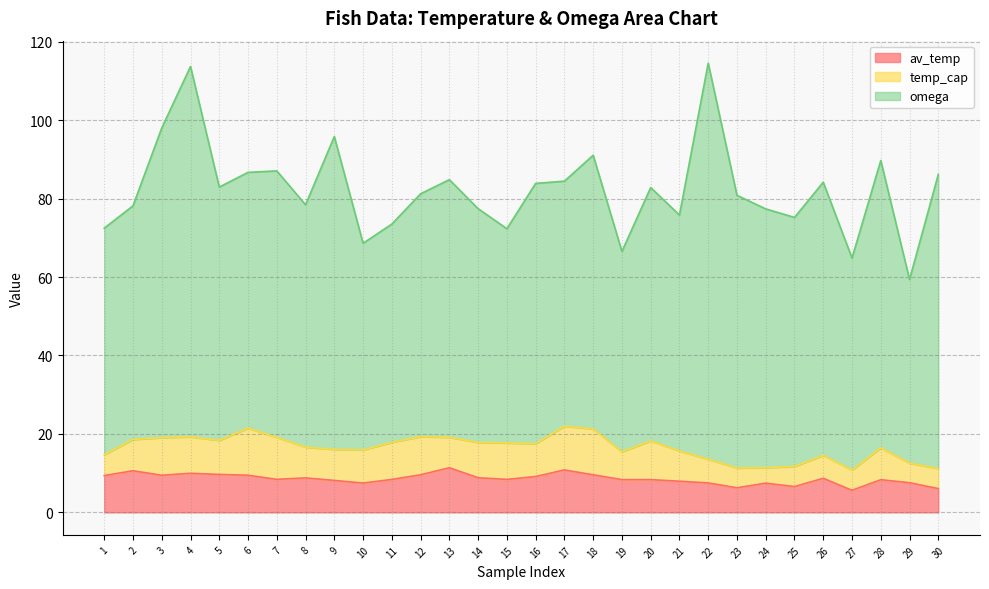

Reading right to left, transcribe all the data shown in this chart.

av_temp: 30=6.1	29=7.6	28=8.3	27=5.6	26=8.7	25=6.6	24=7.5	23=6.3	22=7.5	21=8.0	20=8.4	19=8.4	18=9.6	17=10.8	16=9.1	15=8.4	14=8.8	13=11.4	12=9.6	11=8.4	10=7.5	9=8.2	8=8.8	7=8.4	6=9.5	5=9.7	4=10.0	3=9.5	2=10.6	1=9.4
temp_cap: 30=5.1	29=5.0	28=8.1	27=5.2	26=5.8	25=5.1	24=3.9	23=5.0	22=6.0	21=7.7	20=9.9	19=7.1	18=11.7	17=11.2	16=8.4	15=9.3	14=9.0	13=7.8	12=9.7	11=9.5	10=8.4	9=7.9	8=7.8	7=10.7	6=12.0	5=8.7	4=9.3	3=9.6	2=8.0	1=5.3
omega: 30=75.0	29=46.8	28=73.3	27=54.0	26=69.6	25=63.5	24=66.0	23=69.5	22=101.0	21=60.2	20=64.6	19=51.1	18=69.8	17=62.5	16=66.4	15=54.6	14=59.6	13=65.7	12=61.9	11=55.6	10=52.7	9=79.8	8=61.8	7=67.9	6=65.2	5=64.6	4=94.4	3=79.0	2=59.6	1=57.7